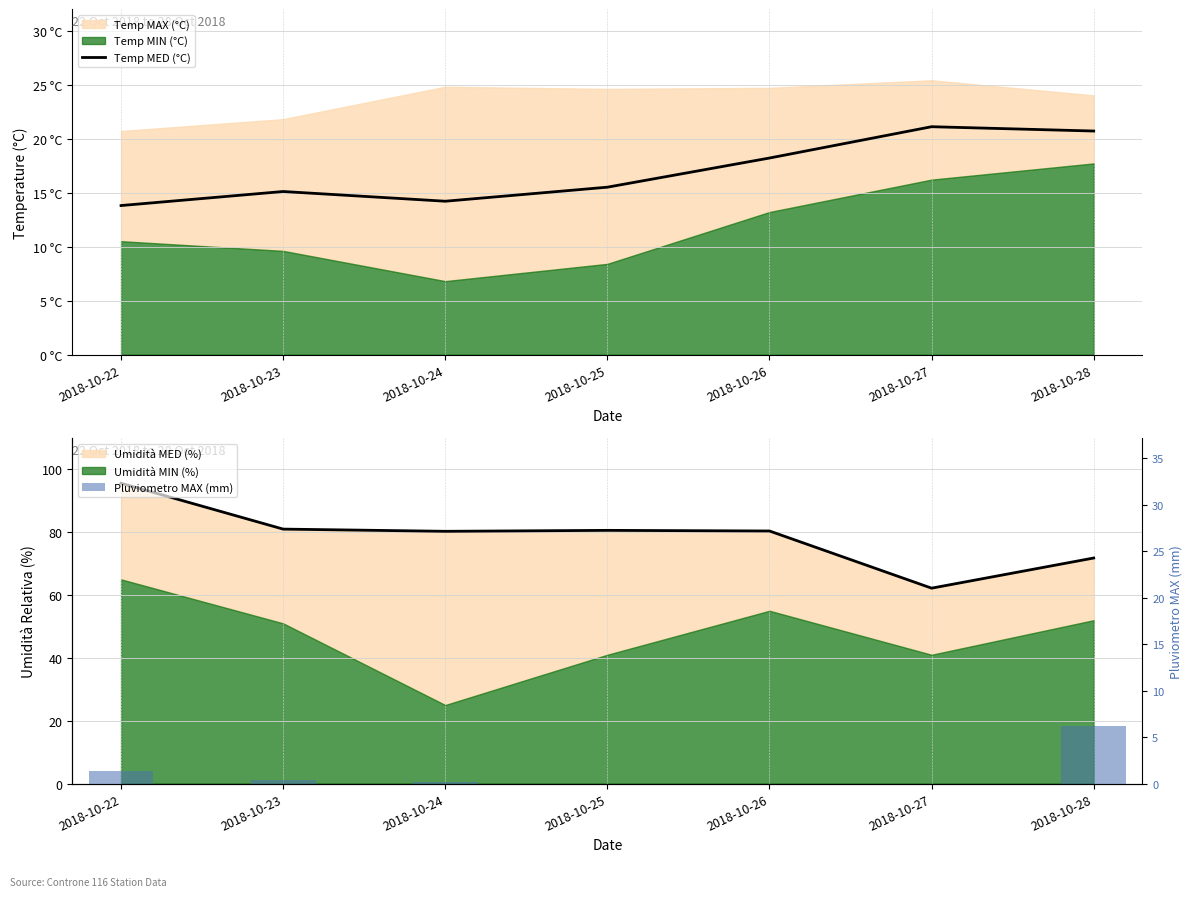

What is the value of the Temp MED (°C) bar at the 6th from the left?

21.1